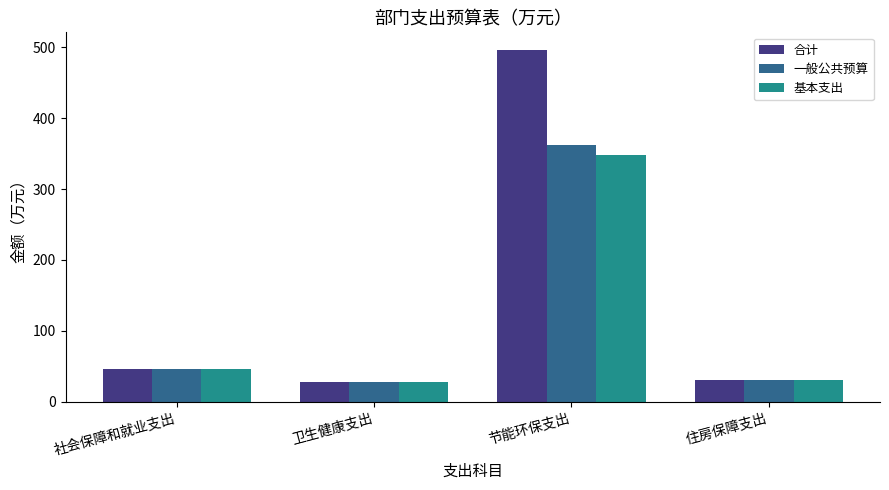

List the series in order of their peak value, lowest first.

基本支出, 一般公共预算, 合计